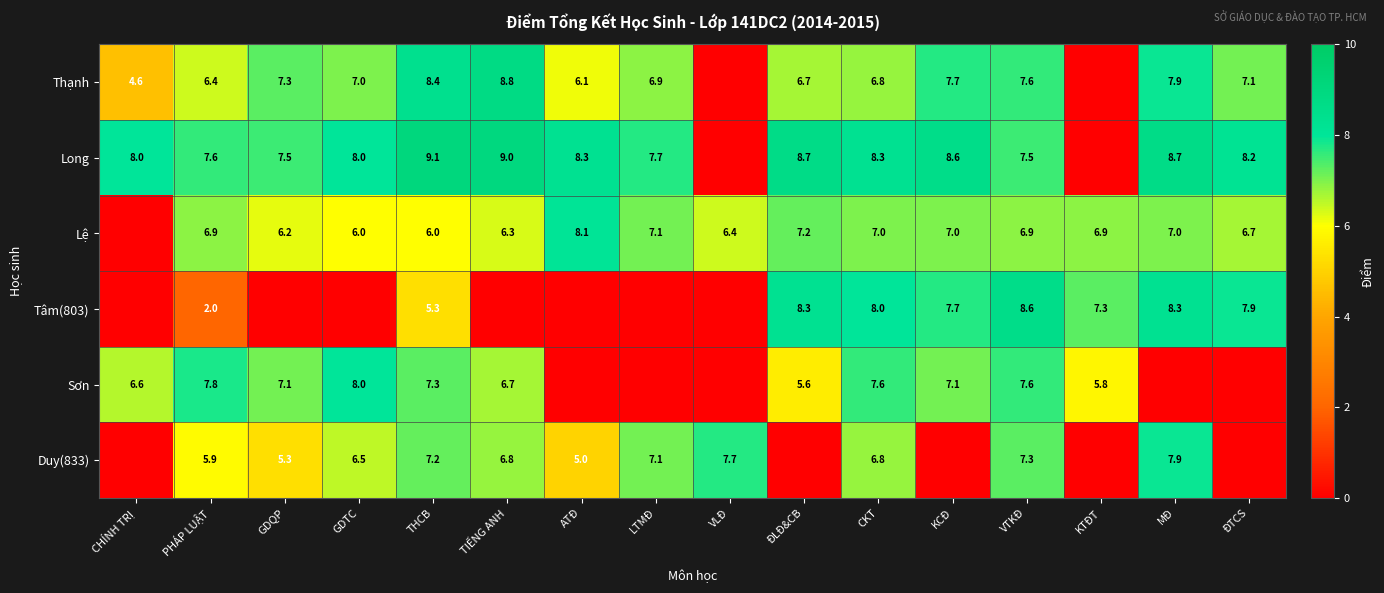

The Thạnh series shows 7.1 at ĐTCS. True or false?

True